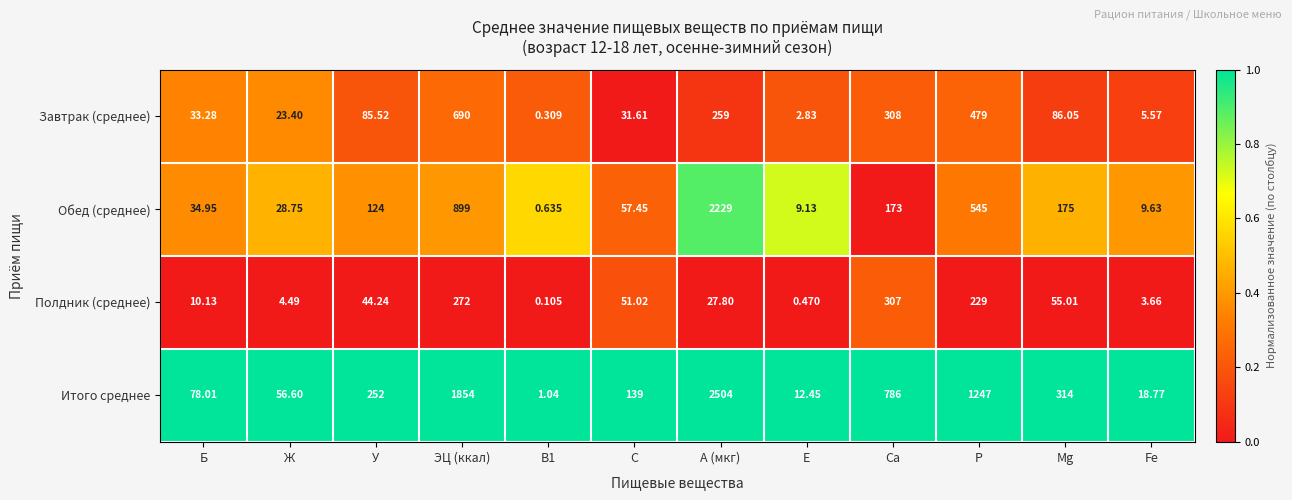

How many distinct data groups are displayed?

4